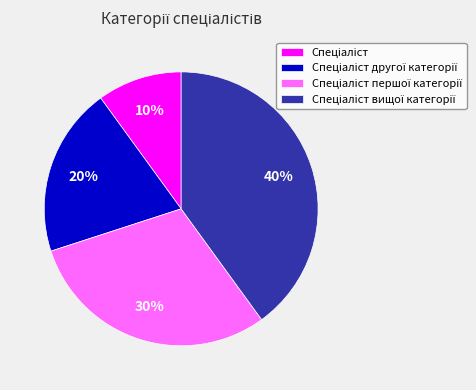

Does any single category account for the majority?

No